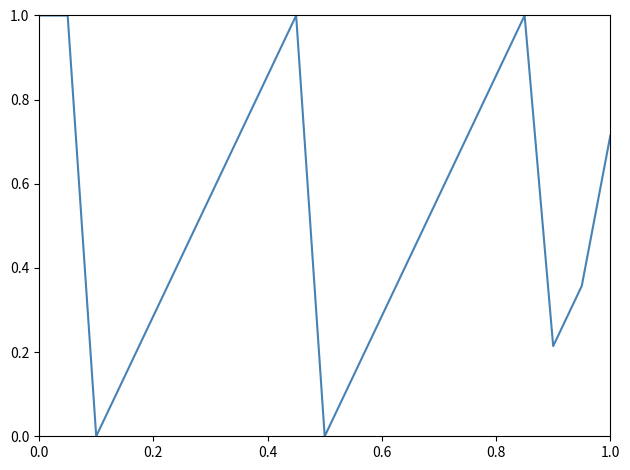

What is the maximum value shown in the chart?

1.0